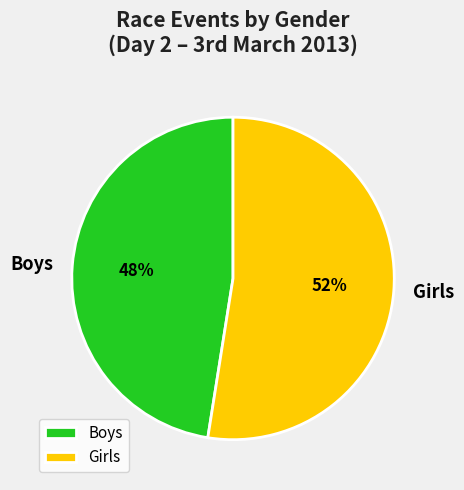

True or false: Girls accounts for 52% of the total.

True